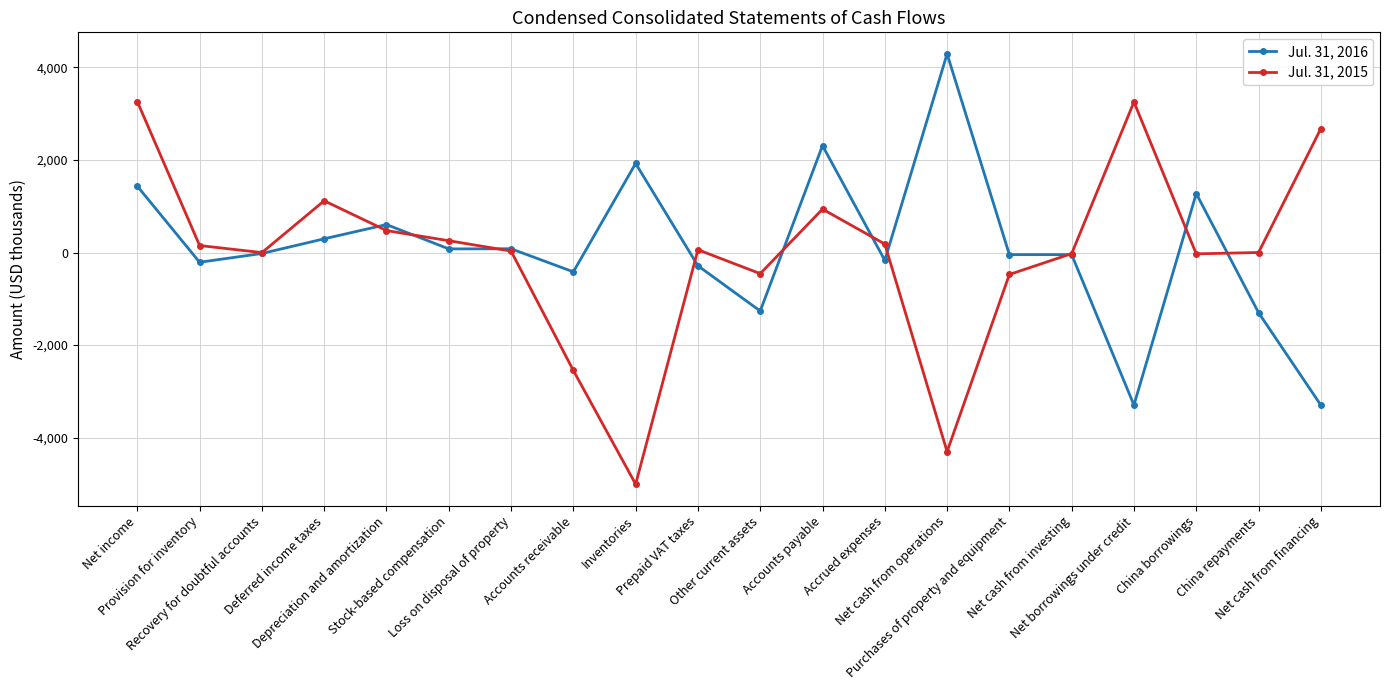

After their last crossing, which series has the higher values: Jul. 31, 2016 or Jul. 31, 2015?

Jul. 31, 2015